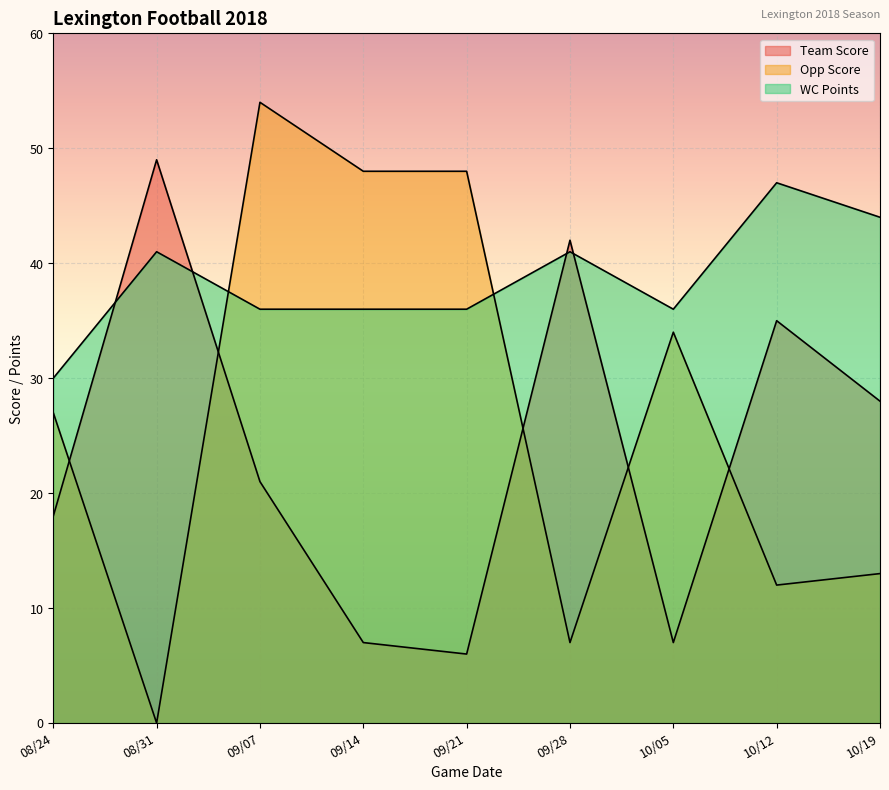

Reading left to right, transcribe all the data shown in this chart.

Team Score: 08/24=18	08/31=49	09/07=21	09/14=7	09/21=6	09/28=42	10/05=7	10/12=35	10/19=28
Opp Score: 08/24=27	08/31=0	09/07=54	09/14=48	09/21=48	09/28=7	10/05=34	10/12=12	10/19=13
WC Points: 08/24=30	08/31=41	09/07=36	09/14=36	09/21=36	09/28=41	10/05=36	10/12=47	10/19=44